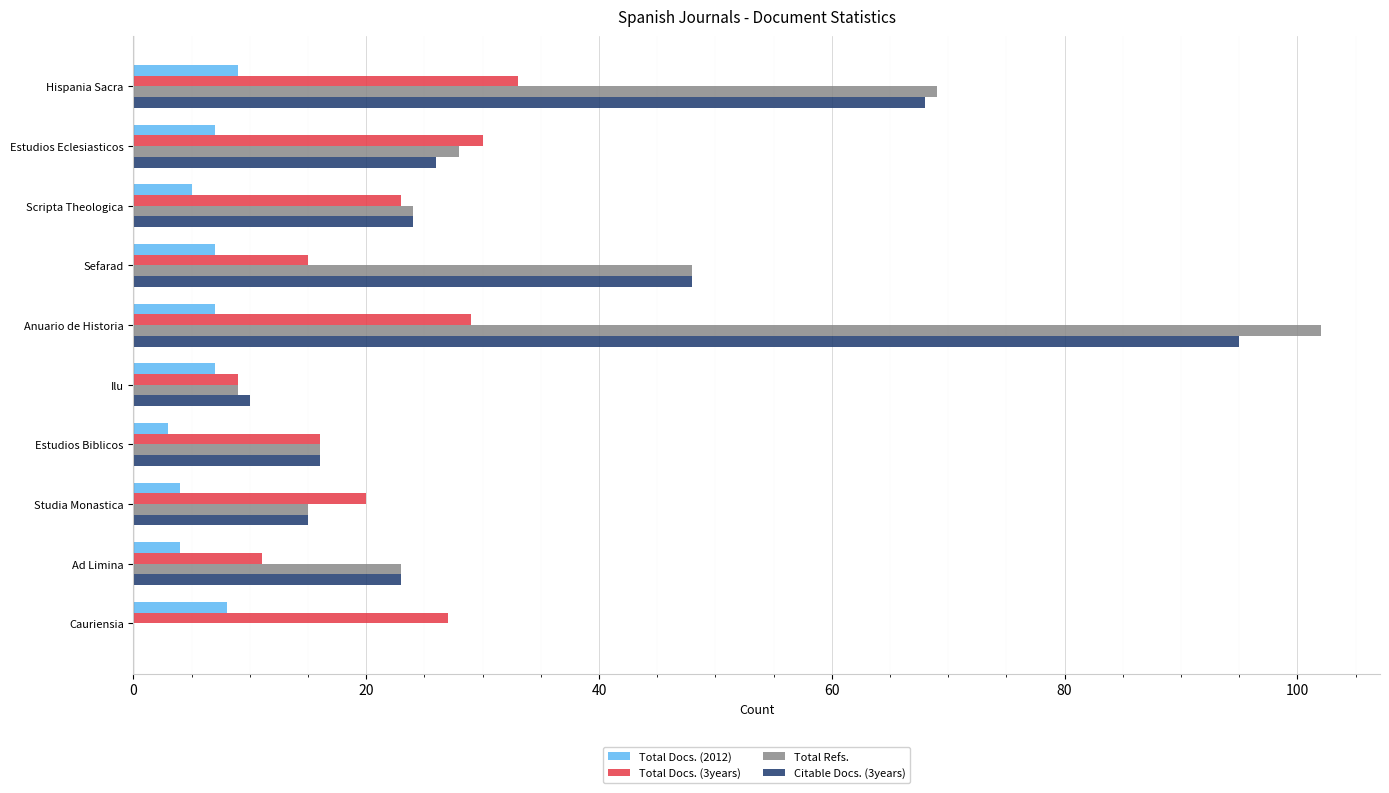

What is the maximum value shown in the chart?

102